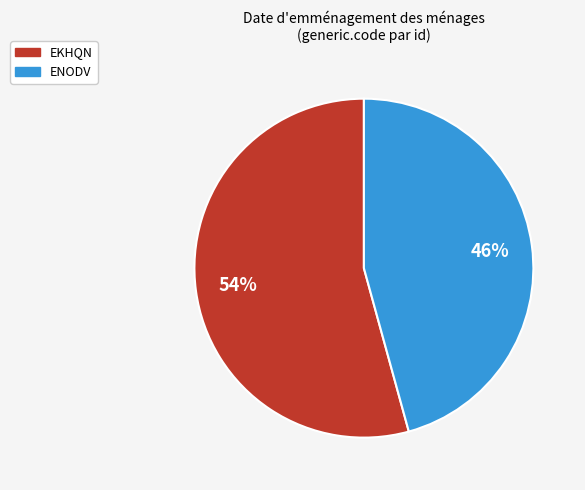

Is it true that EKHQN is 48% of the pie?

False